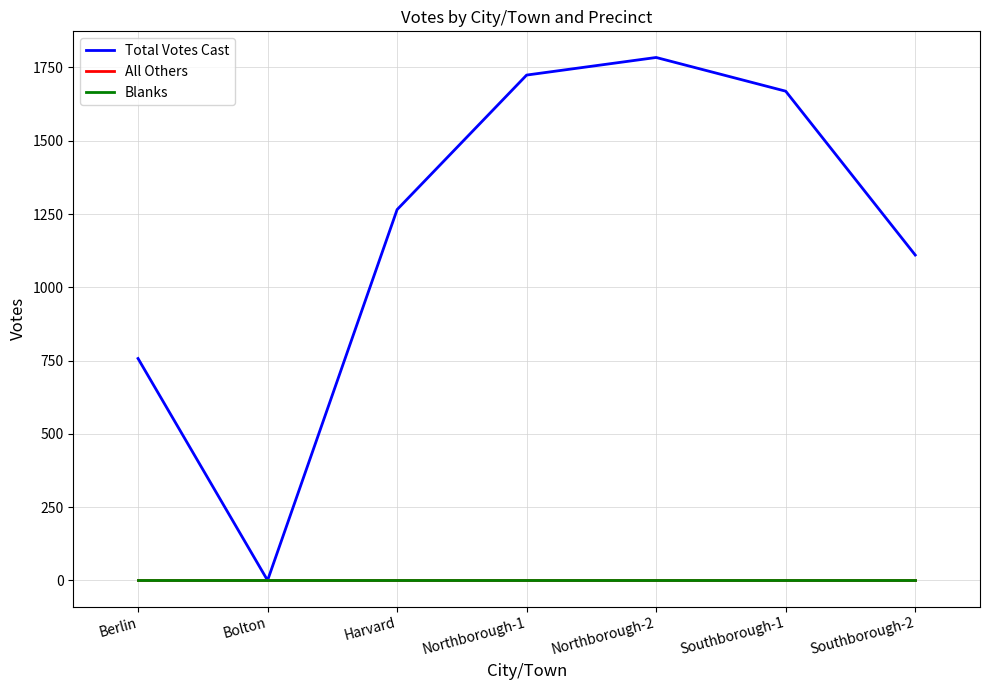

Which category has the highest value across all series?

Northborough-2